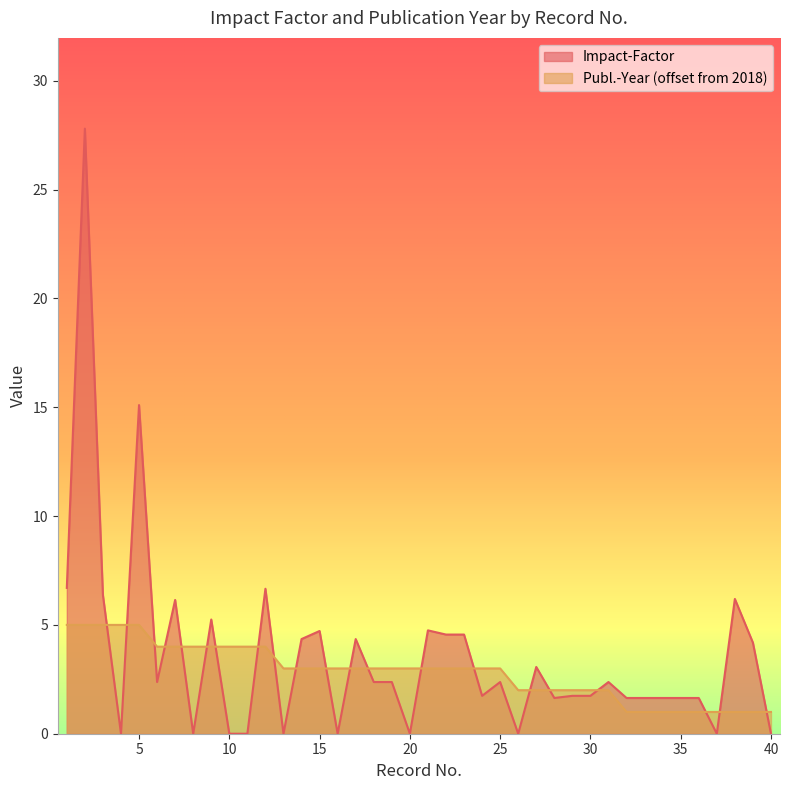

True or false: Impact-Factor has a value of 1.9 at 17.

False